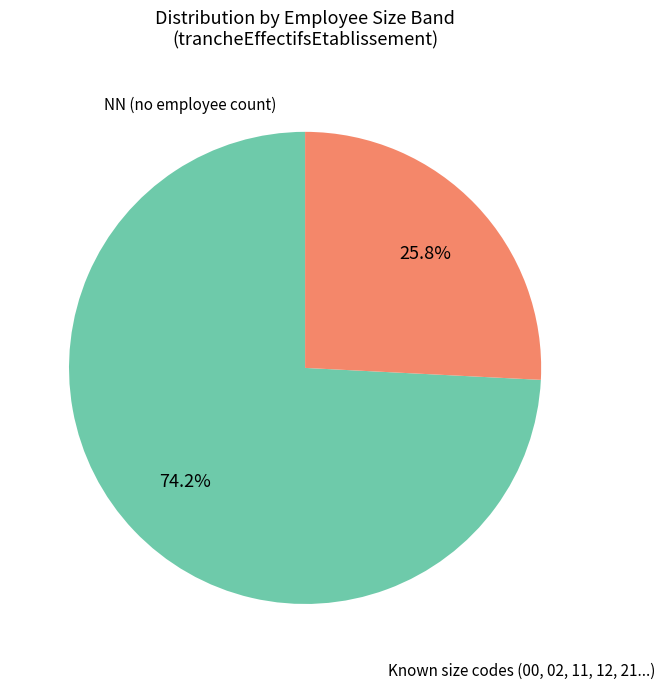

How many slices are in this pie chart?

2